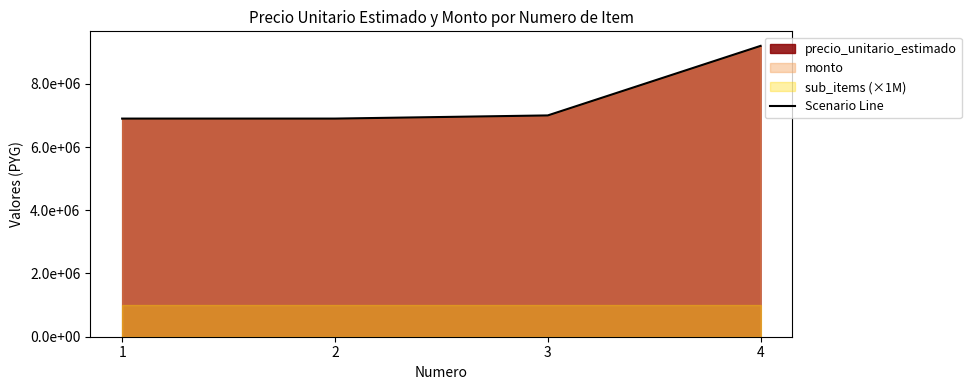

What is the average value?

7500000